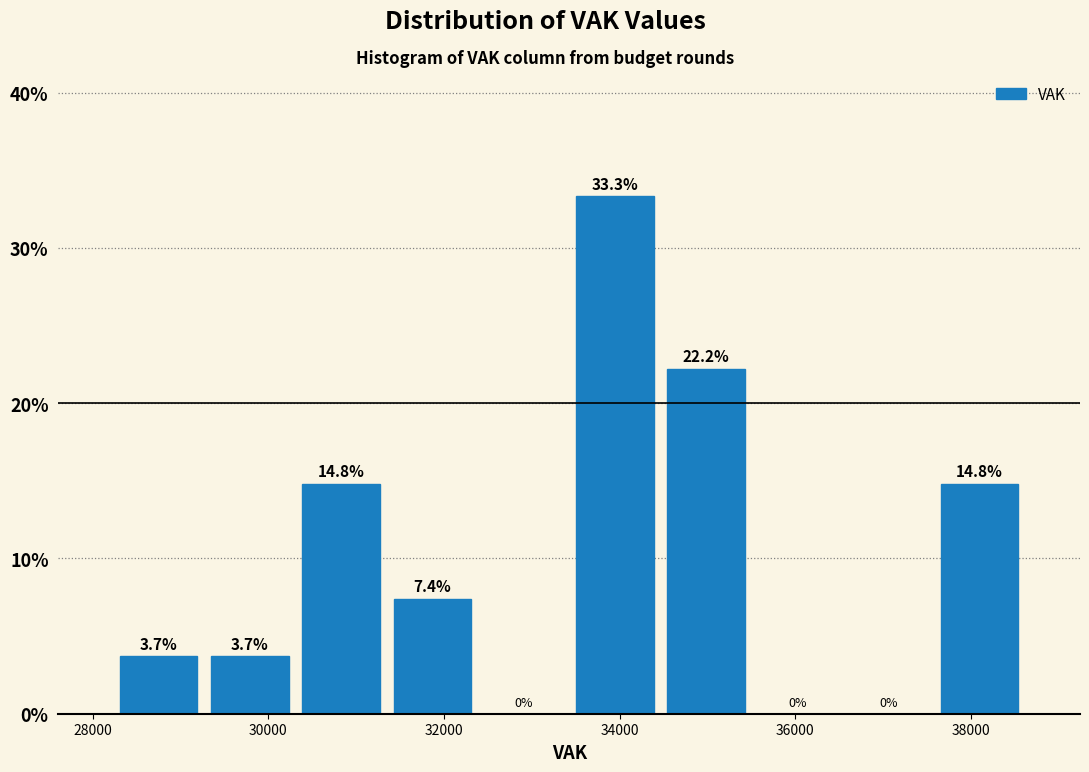

Which range on the x-axis has the tallest bar?

33400 to 34400